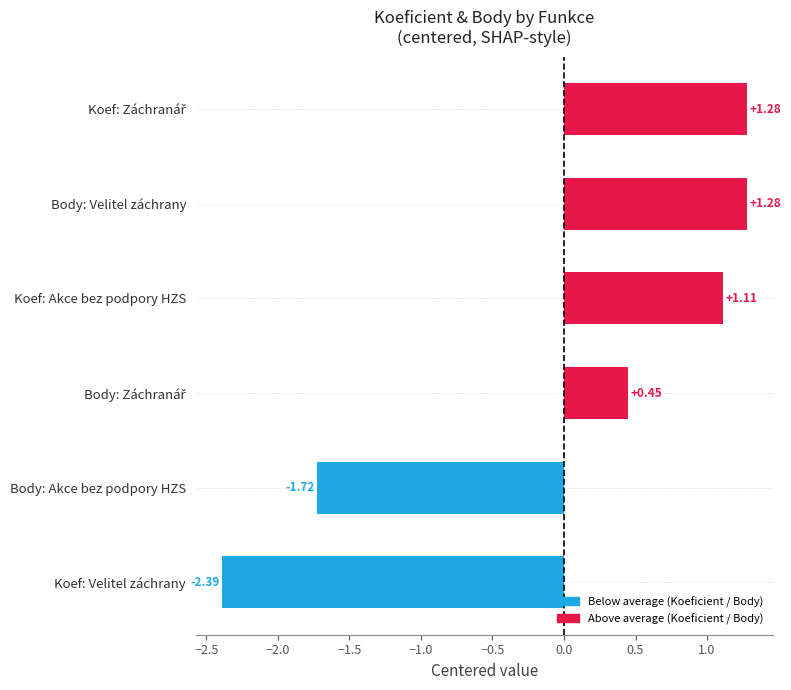

What is the sum of the values at Body: Velitel záchrany and Koef: Akce bez podpory HZS?

2.4